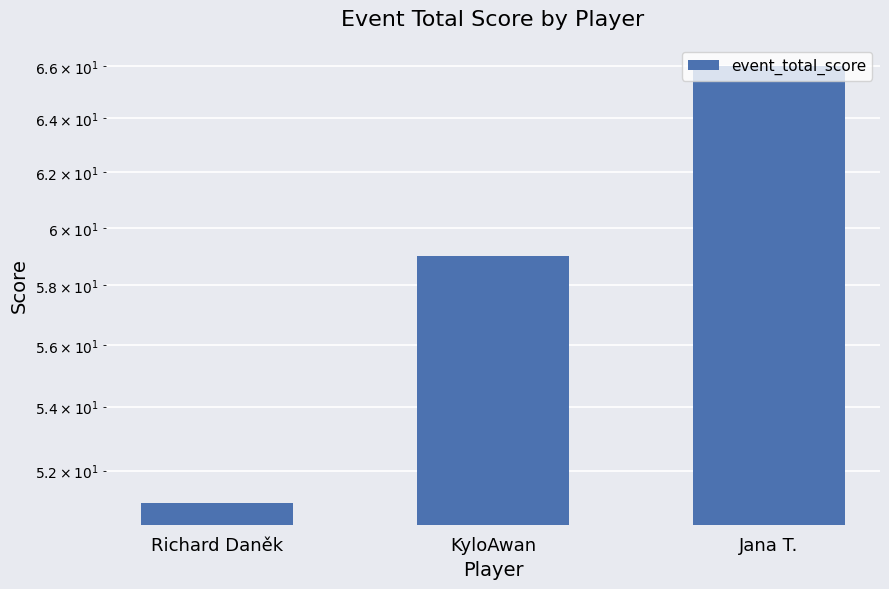

What is the smallest value displayed?

51